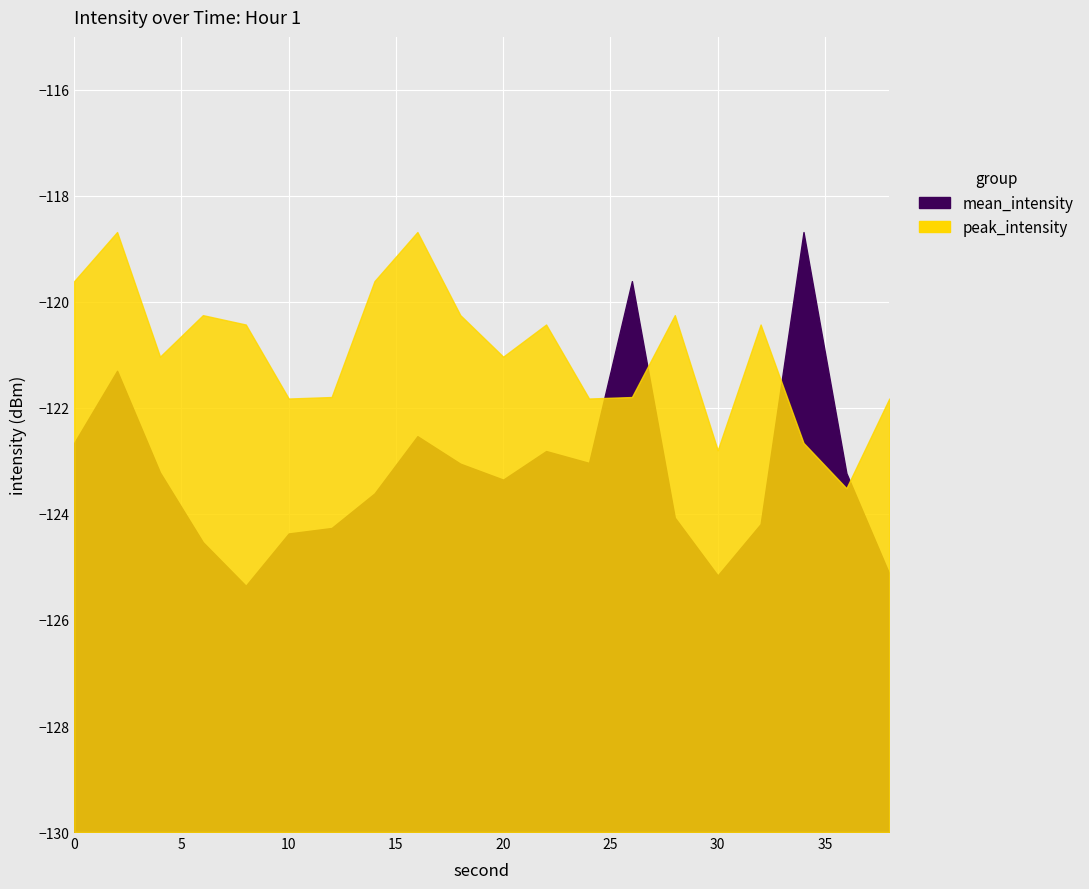

What is the smallest value displayed?

-125.4